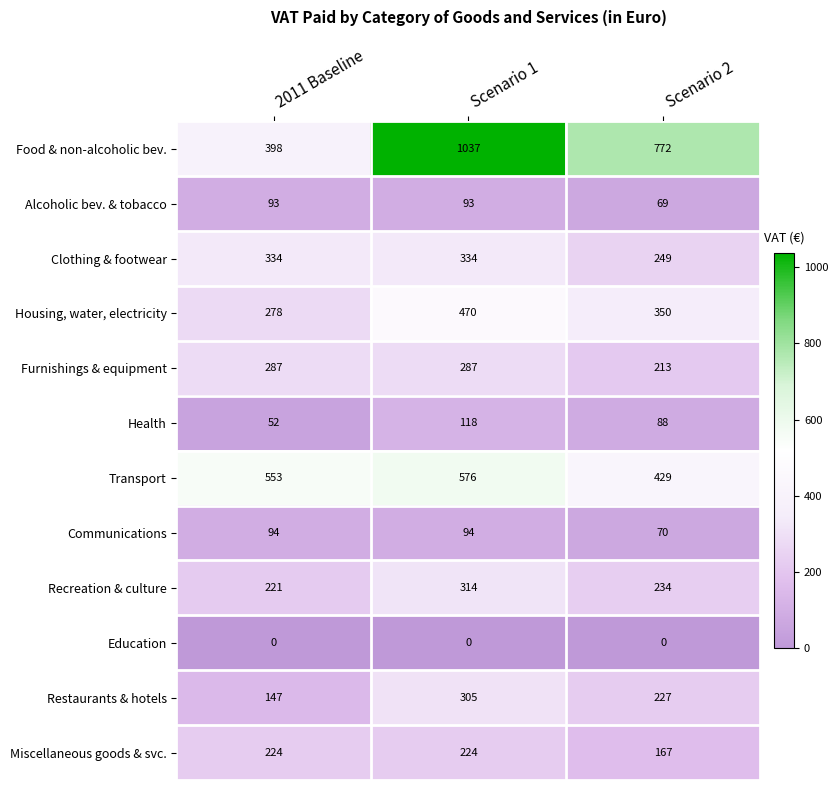

How many Health values are between 52 and 118?

3